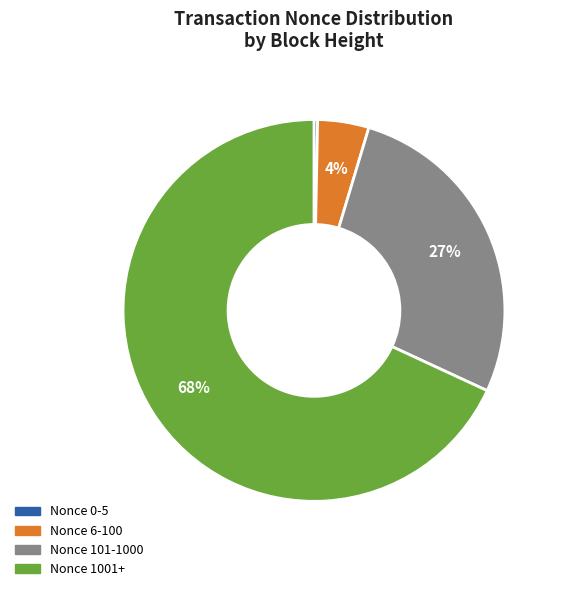

Is there any slice that represents more than half of the pie?

Yes